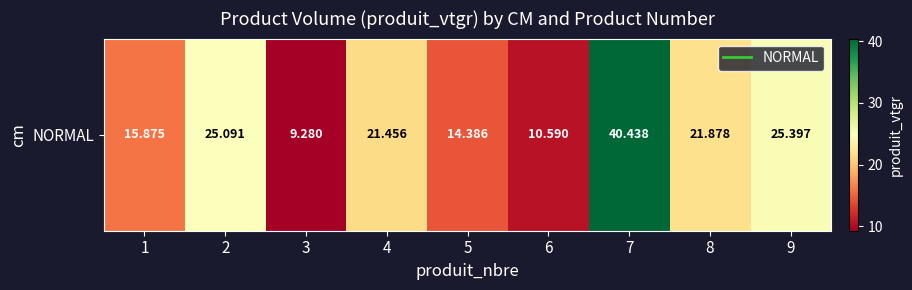

True or false: the data shows 16.5 at 3.

False